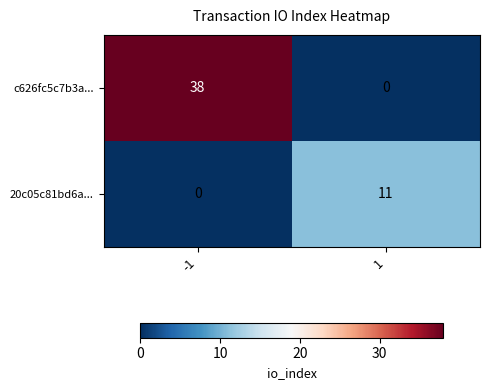

List the series in order of their overall mean, lowest first.

20c05c81bd6a..., c626fc5c7b3a...